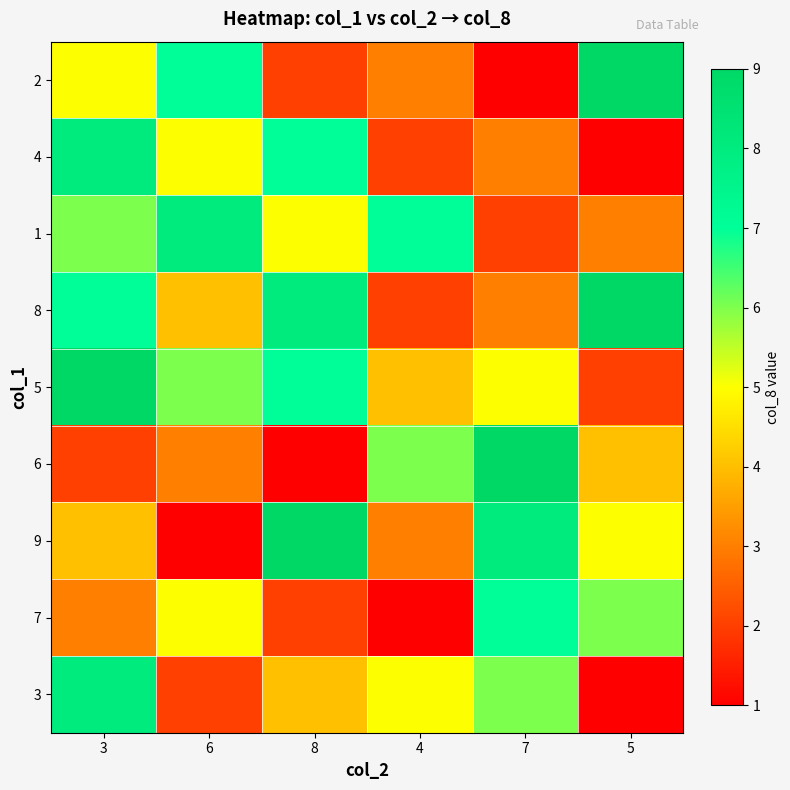

At how many categories does at least one series exceed 1?

6